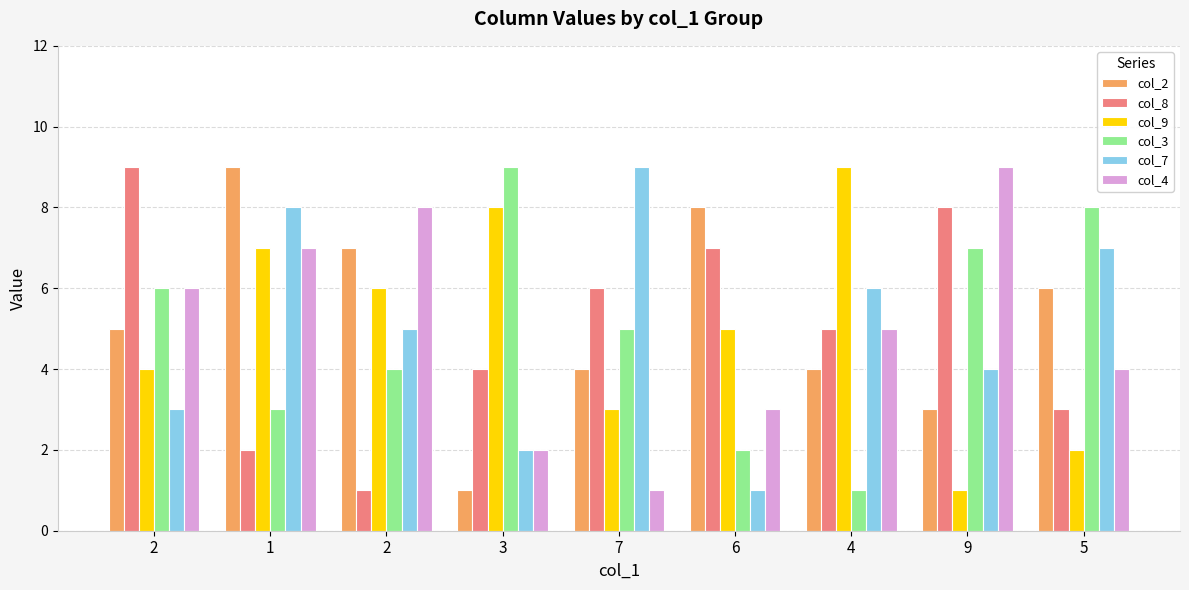

Reading left to right, extract all data points from this chart.

col_2: 2=5	1=9	2=7	3=1	7=4	6=8	4=4	9=3	5=6
col_8: 2=9	1=2	2=1	3=4	7=6	6=7	4=5	9=8	5=3
col_9: 2=4	1=7	2=6	3=8	7=3	6=5	4=9	9=1	5=2
col_3: 2=6	1=3	2=4	3=9	7=5	6=2	4=1	9=7	5=8
col_7: 2=3	1=8	2=5	3=2	7=9	6=1	4=6	9=4	5=7
col_4: 2=6	1=7	2=8	3=2	7=1	6=3	4=5	9=9	5=4